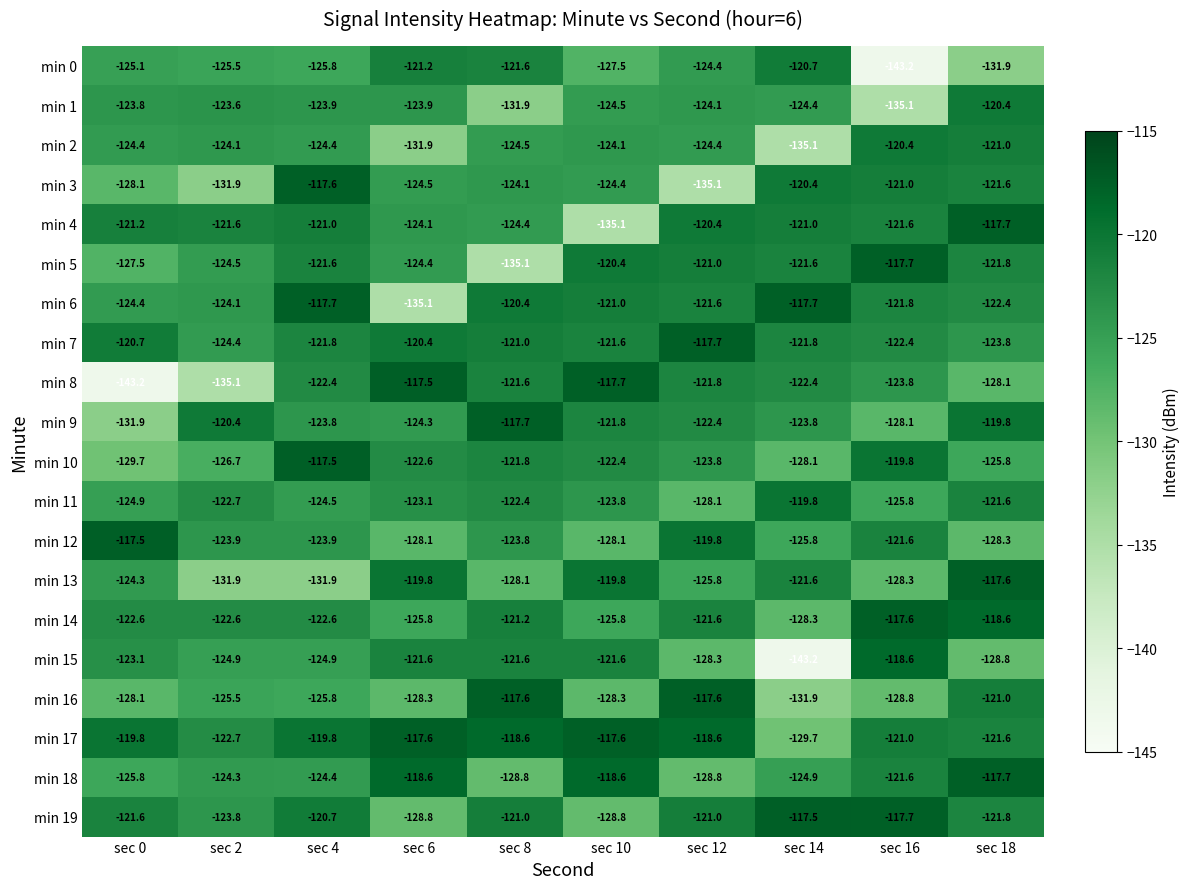

What is the difference between the maximum and minimum values in the min 10 series?

12.2